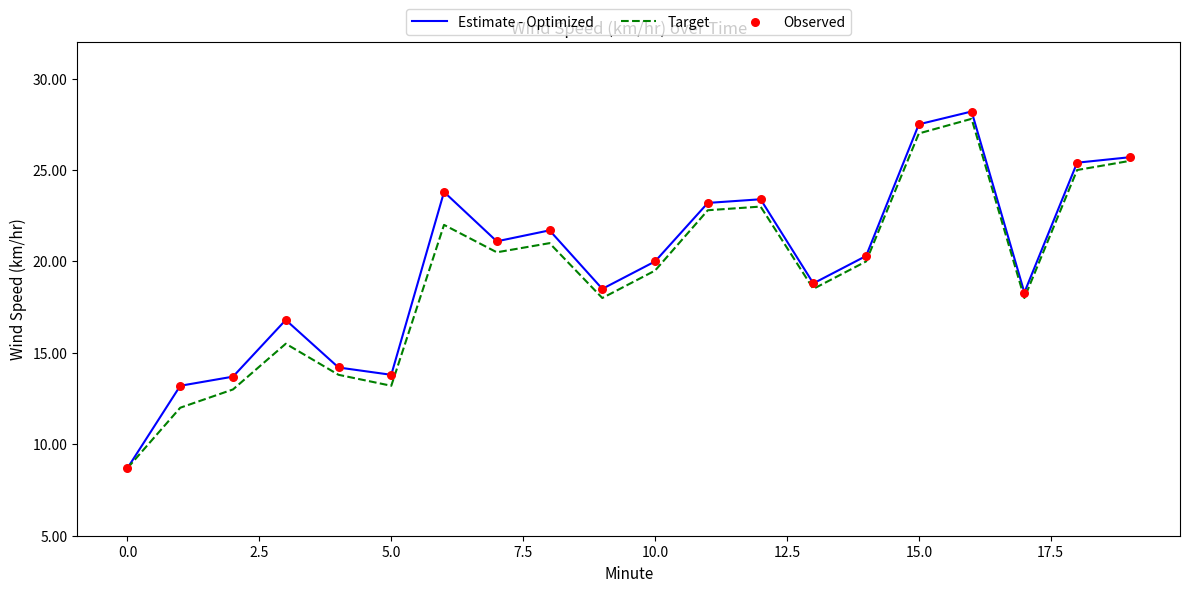

Which series has the widest spread of values?

Estimate - Optimized